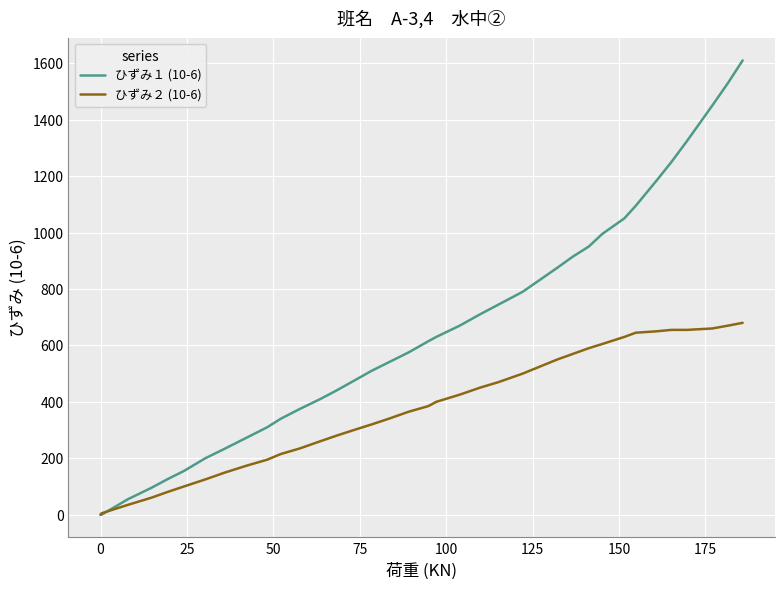

Rank the series by their maximum value, from highest to lowest.

ひずみ１ (10-6), ひずみ２ (10-6)